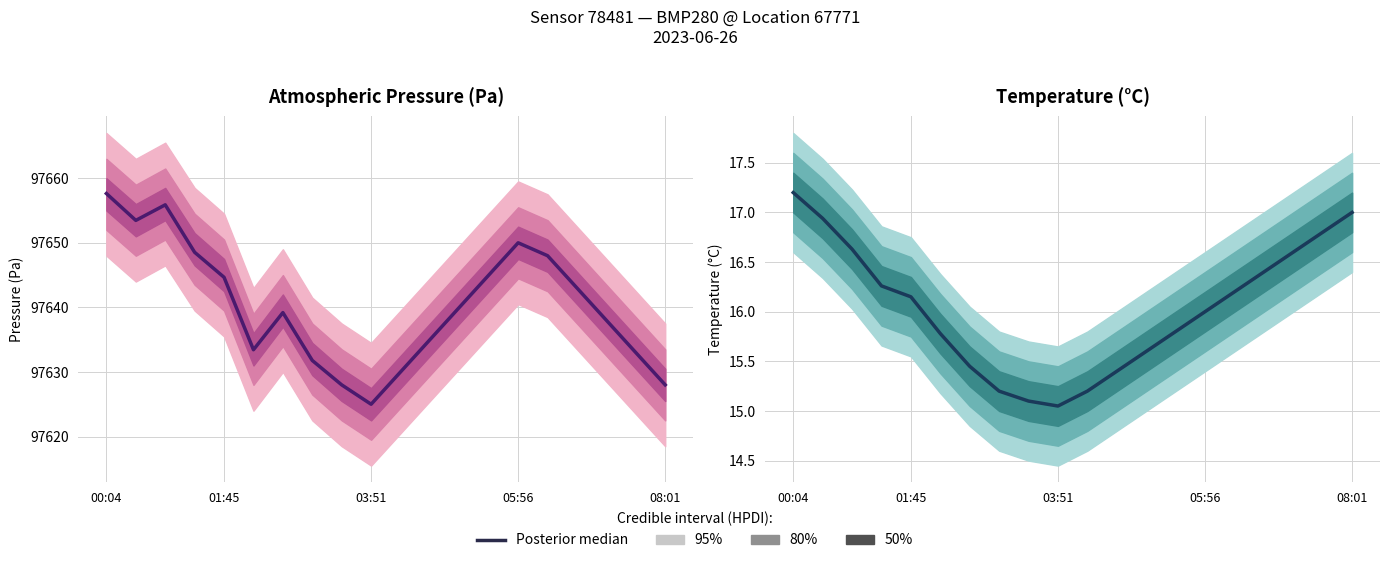

What is the difference between the maximum and minimum values in the pressure series?

32.6